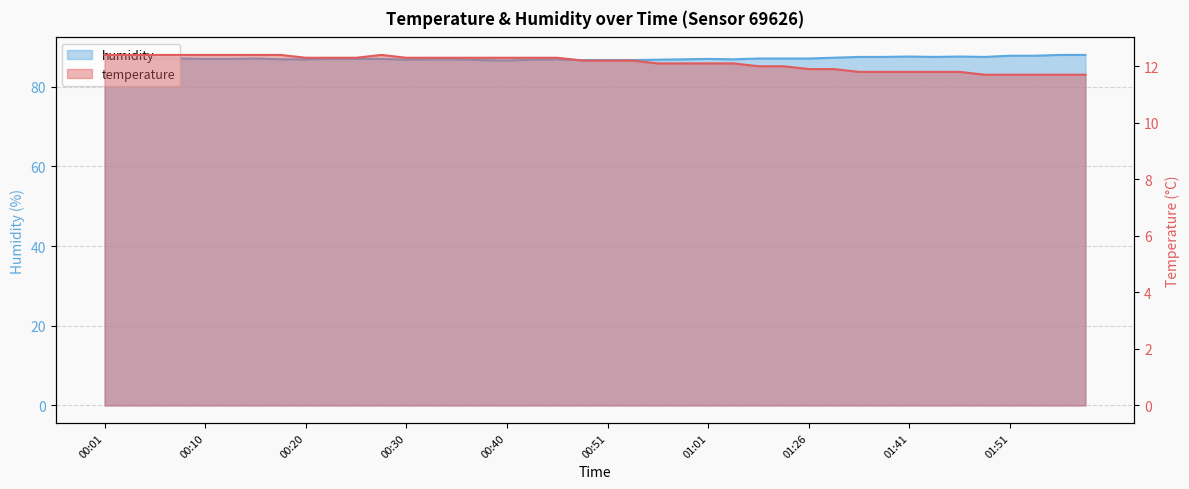

What is the average value of the temperature series?

12.1